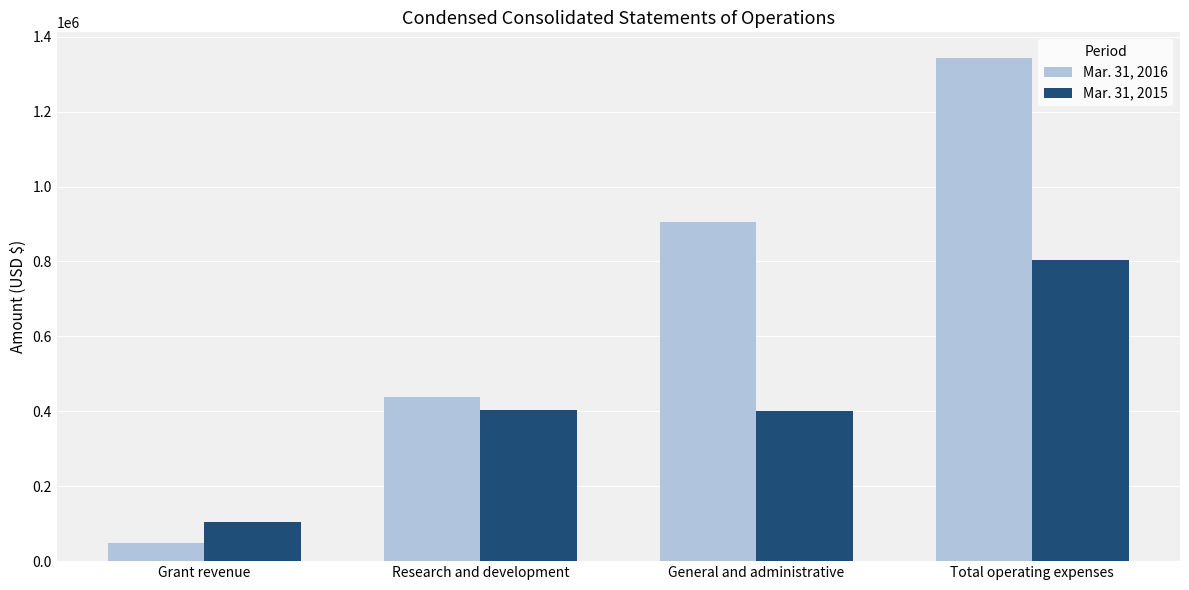

At how many categories does at least one series exceed 414292?

3